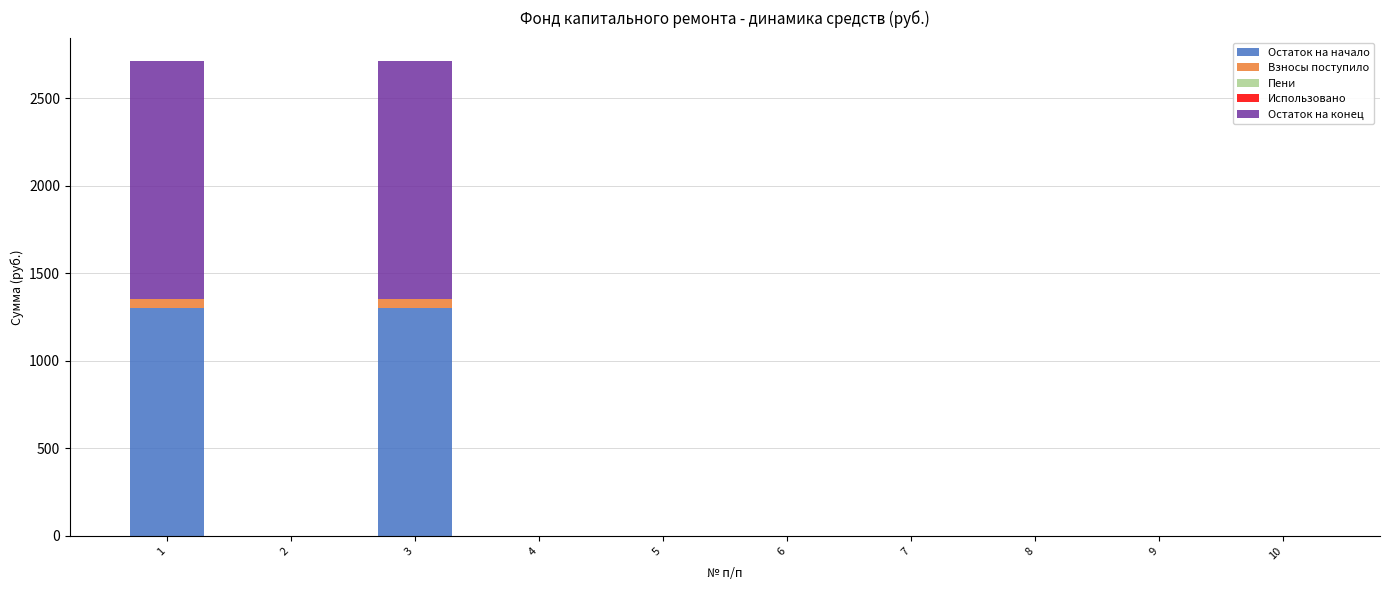

What is the maximum value for Остаток на начало?

1302.0